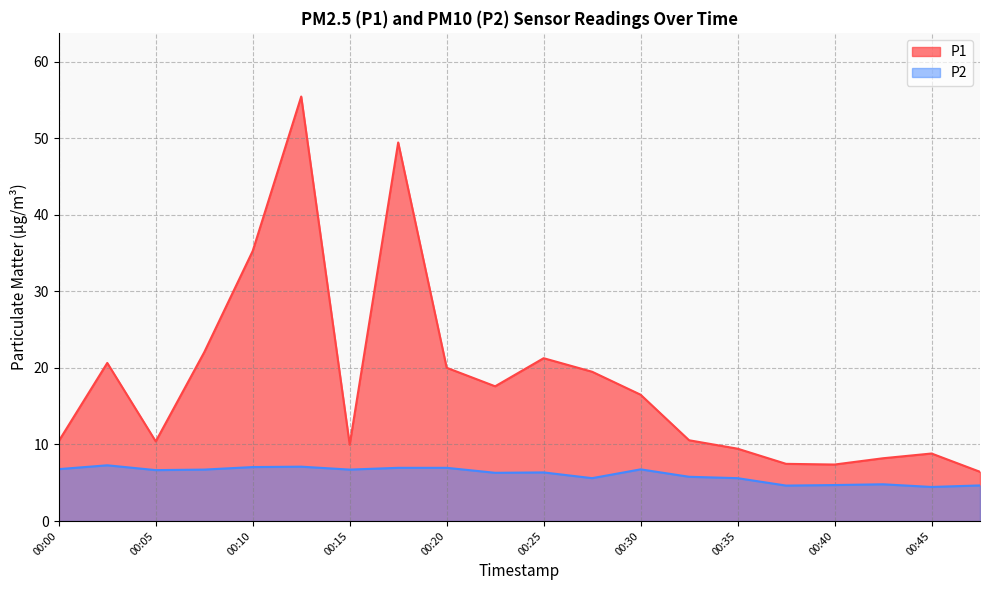

Which series changed the most between 00:00 and 00:42?

P1